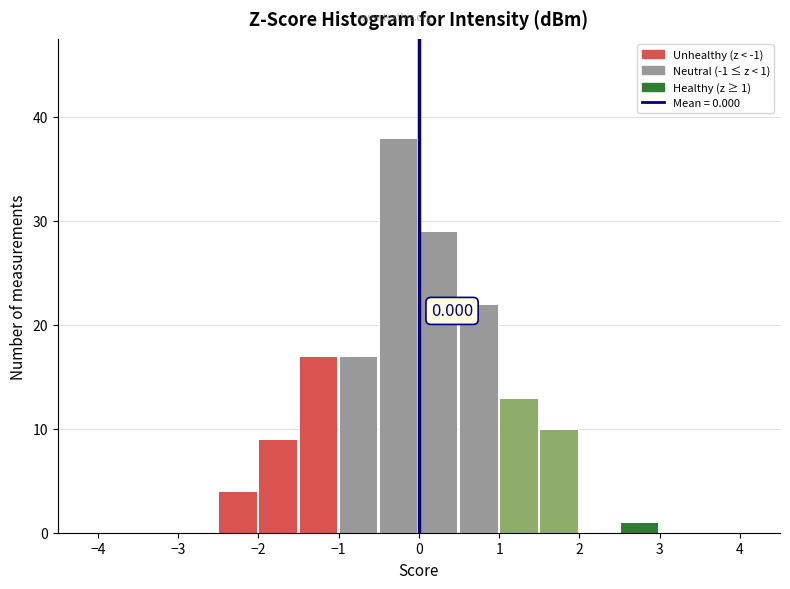

Over which range of the x-axis is the bar tallest?

-0.5 to 0.0